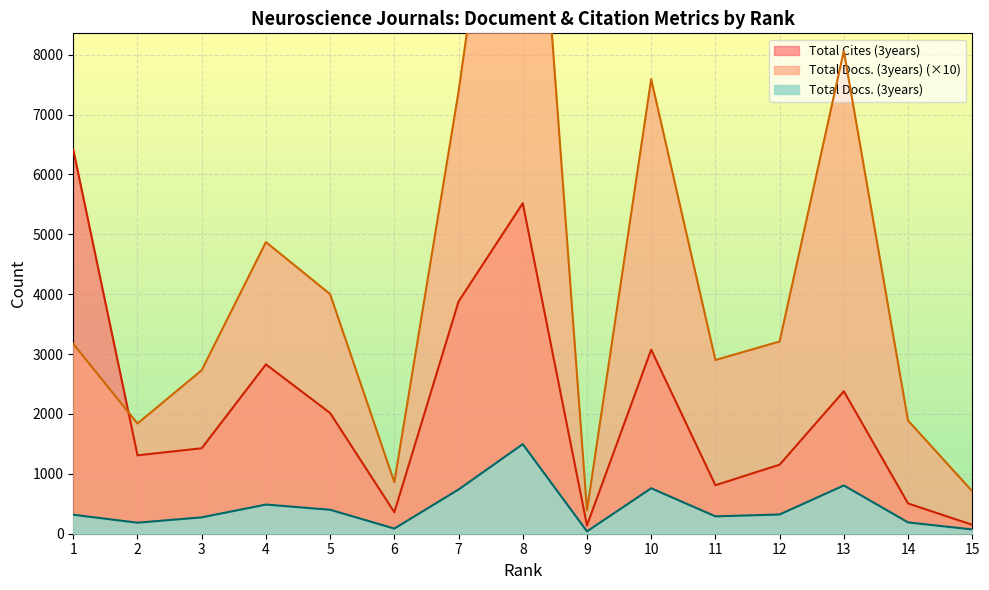

How many intersections are there between Total Docs. (3years) and Total Cites (3years)?

1